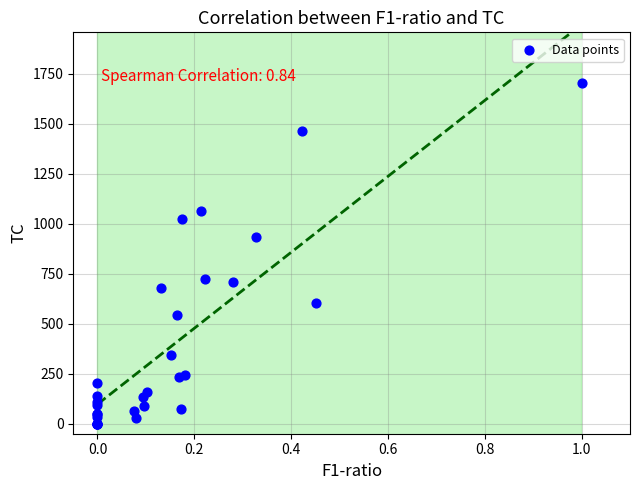

What Y value in the scatter plot is closest to 851?

932